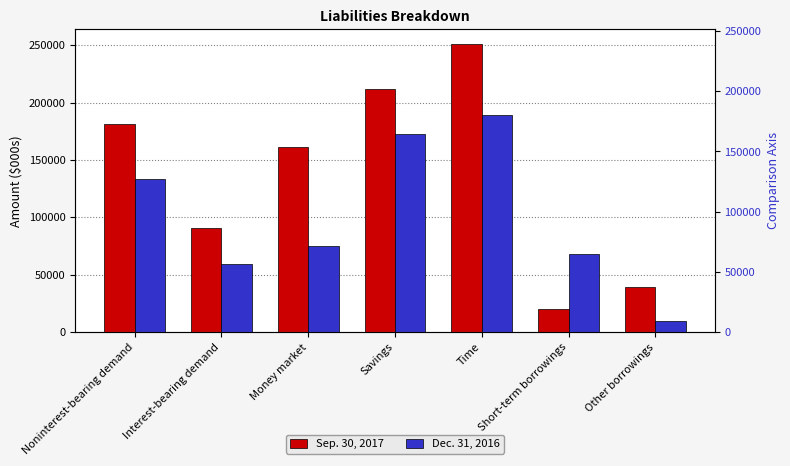

The value of Sep. 30, 2017 at Money market is 58120. True or false?

False